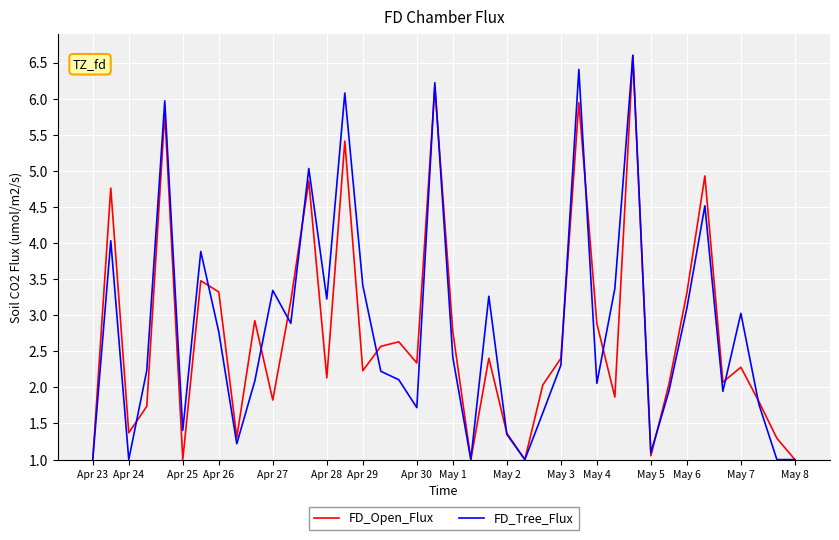

What is the minimum value for FD_Open_Flux?

1.0